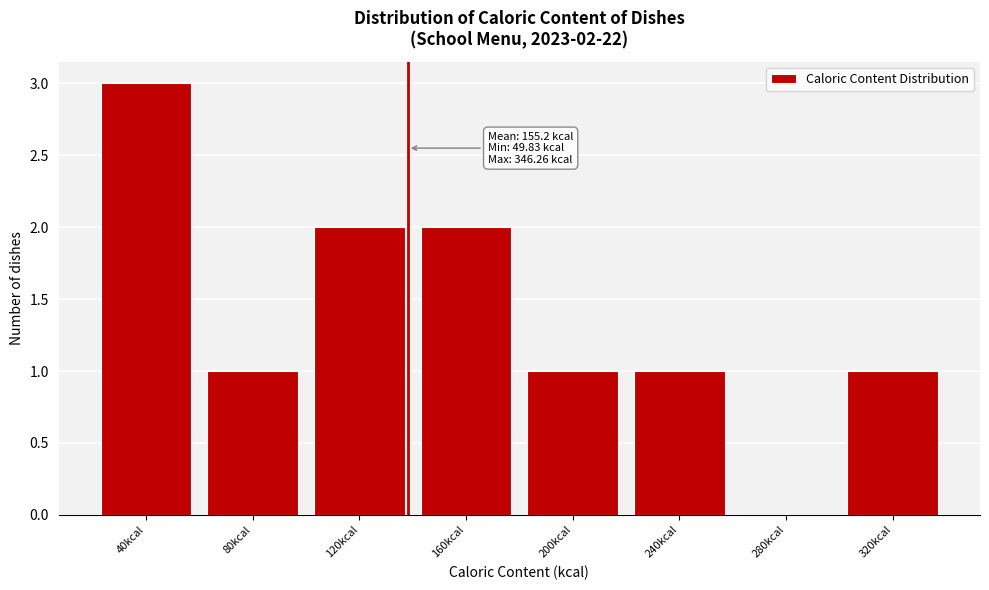

Reading left to right, list all the values displayed in this chart.

40kcal=3	80kcal=1	120kcal=2	160kcal=2	200kcal=1	240kcal=1	280kcal=0	320kcal=1